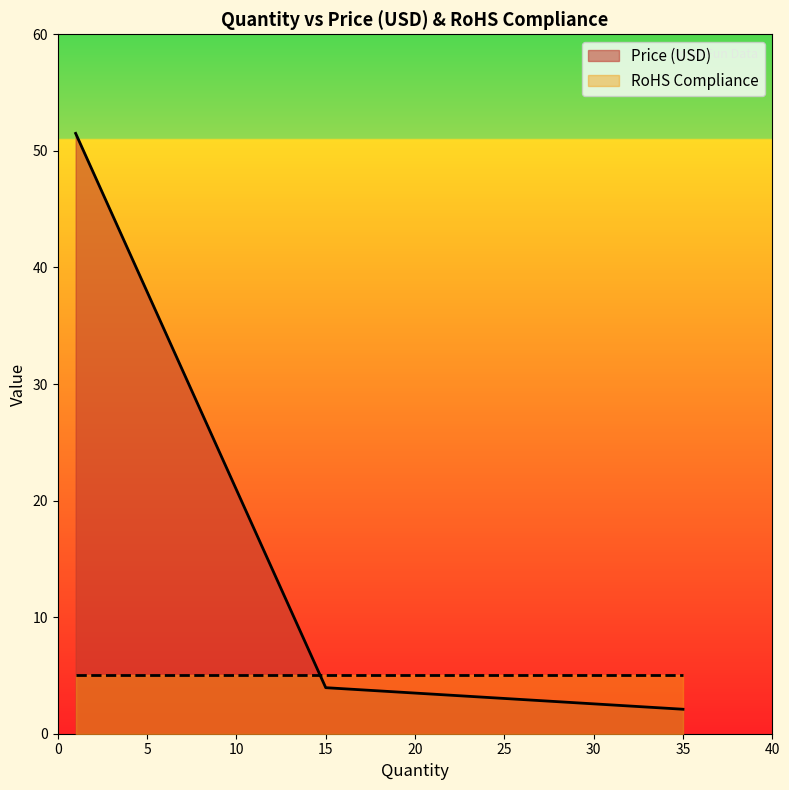

Reading right to left, transcribe all the data shown in this chart.

35=2.1	15=4.0	1=51.5